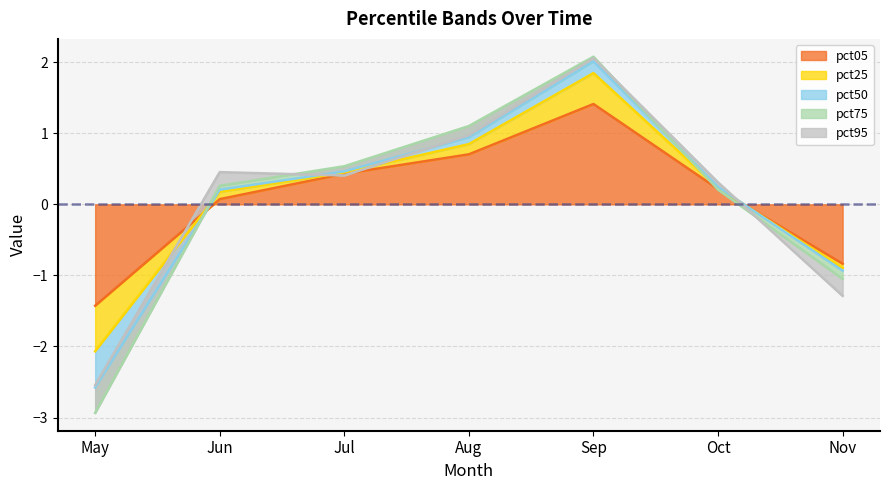

Between Aug and Jun, which is larger?

Aug